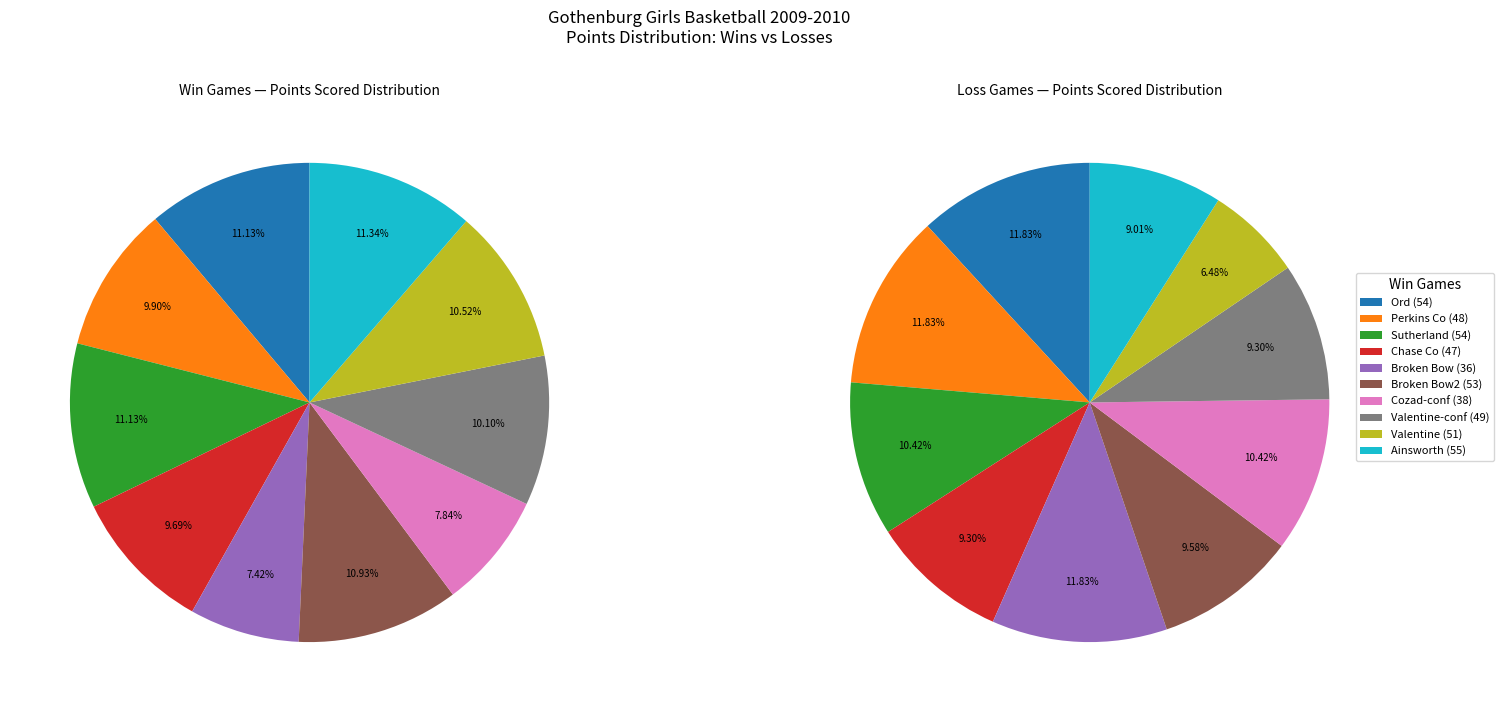

To the nearest percent, what is the difference between the largest and smallest slice percentages?

5%